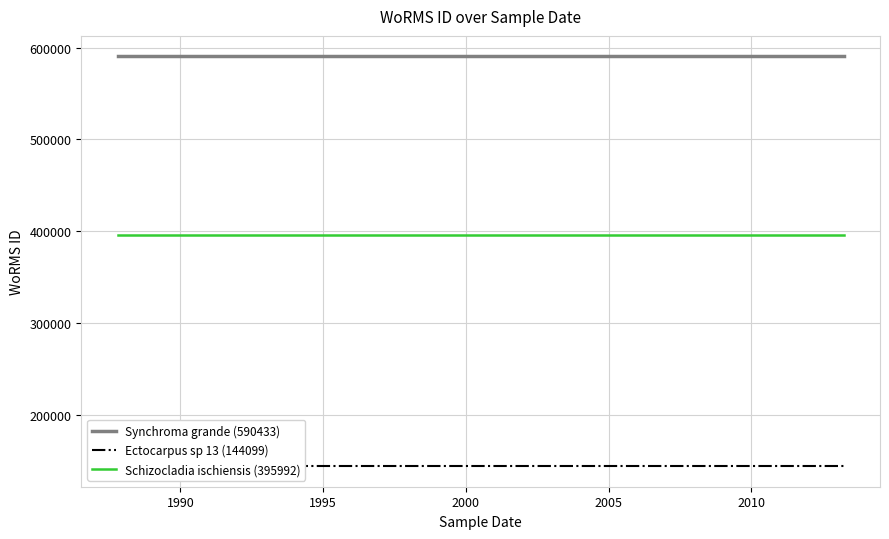

What is the difference between the highest and lowest values at 1995?

446334